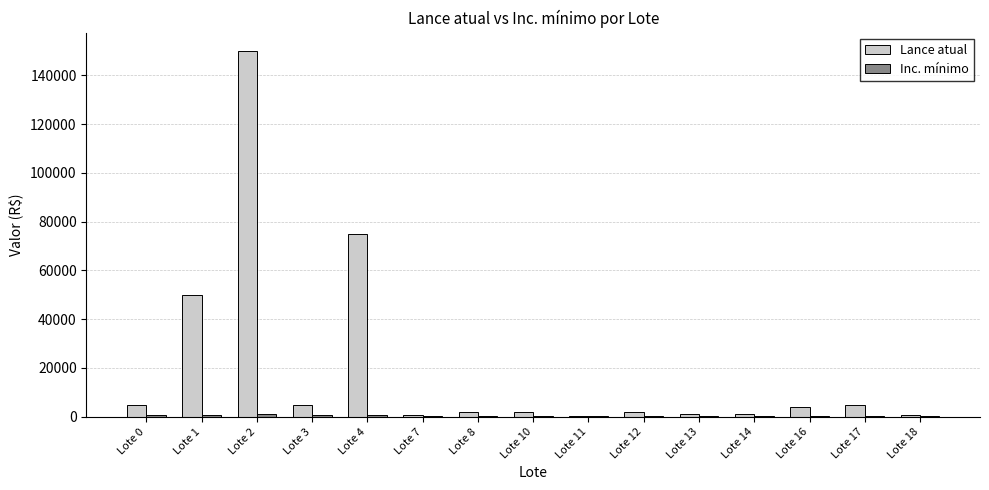

What is the total value across all series at Lote 17?

5250